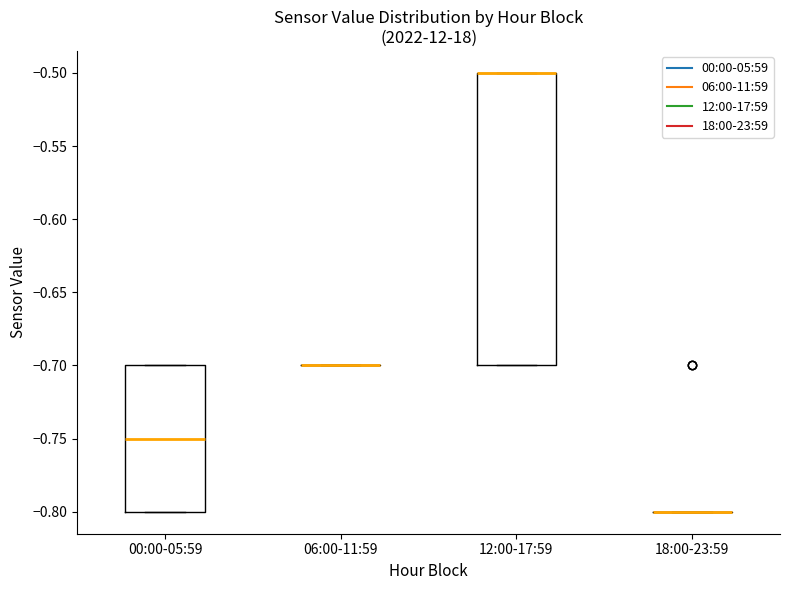

Reading left to right, transcribe this box plot: for each box, give where its median line is, the range the box spans, and where its two whiskers end, as read against the y-axis. The values are not printed on the chart, so give them approximately, as read against the axis.

00:00-05:59: median -0.75, box -0.80 to -0.70, whiskers -0.80 to -0.70
06:00-11:59: box collapsed to a line at -0.70, whiskers -0.70 to -0.70
12:00-17:59: median -0.50 (drawn on the box's upper edge), box -0.70 to -0.50, whiskers -0.70 to -0.50
18:00-23:59: box collapsed to a line at -0.80, whiskers -0.80 to -0.80